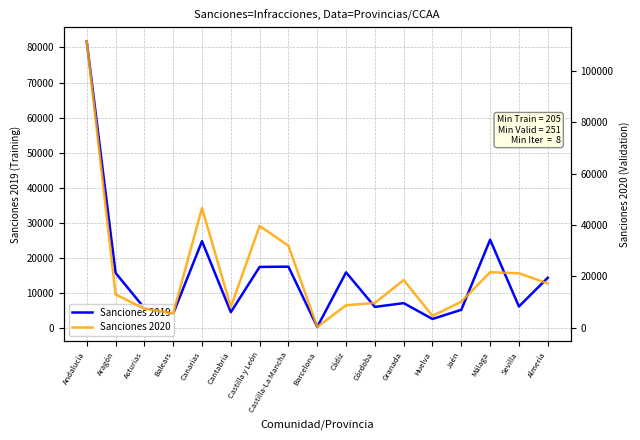

At how many categories does at least one series exceed 89826?

1